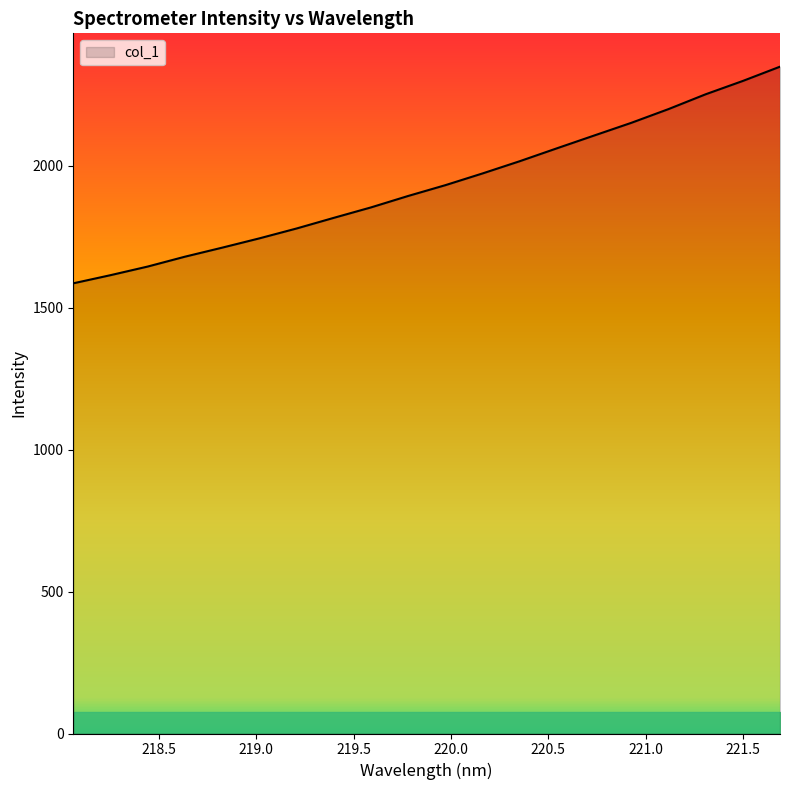

What is the smallest value displayed?

1585.5